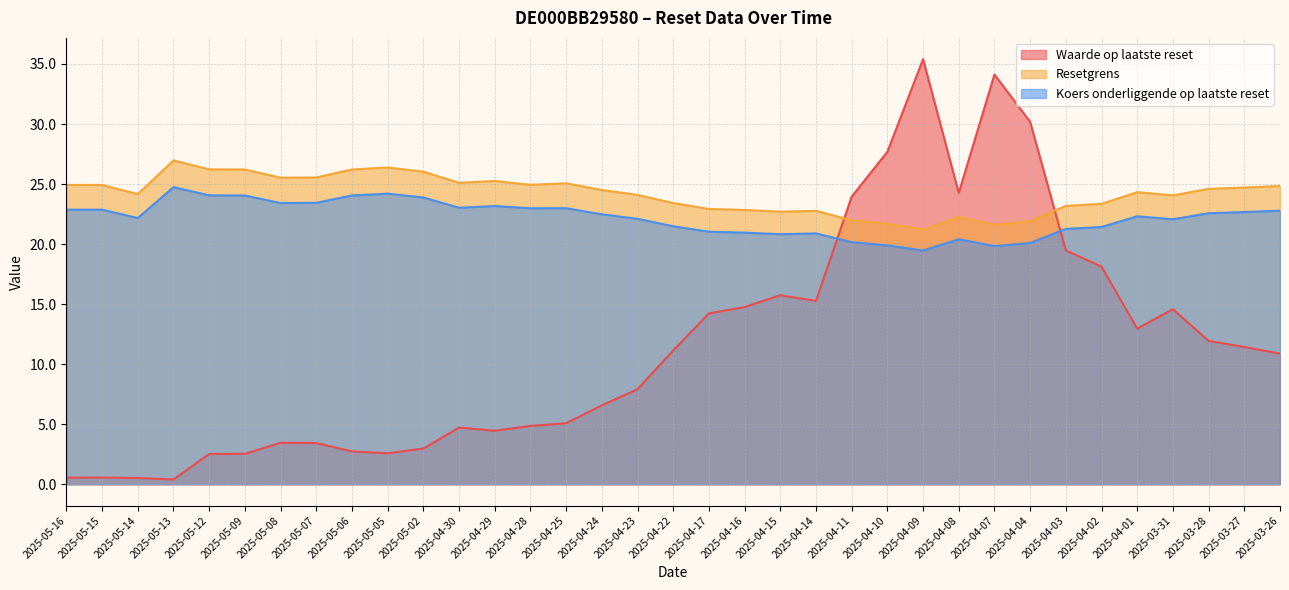

How many lines are shown in the chart?

3